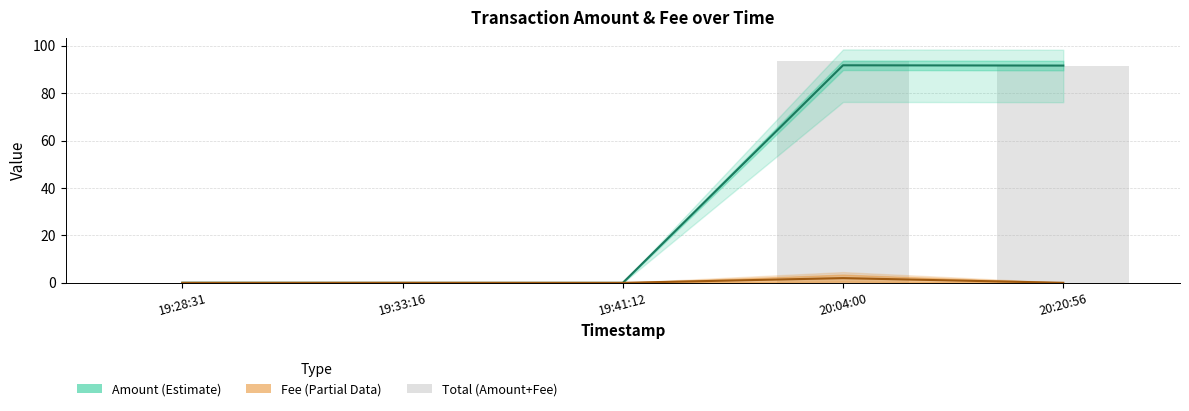

At how many categories does at least one series exceed 30?

2